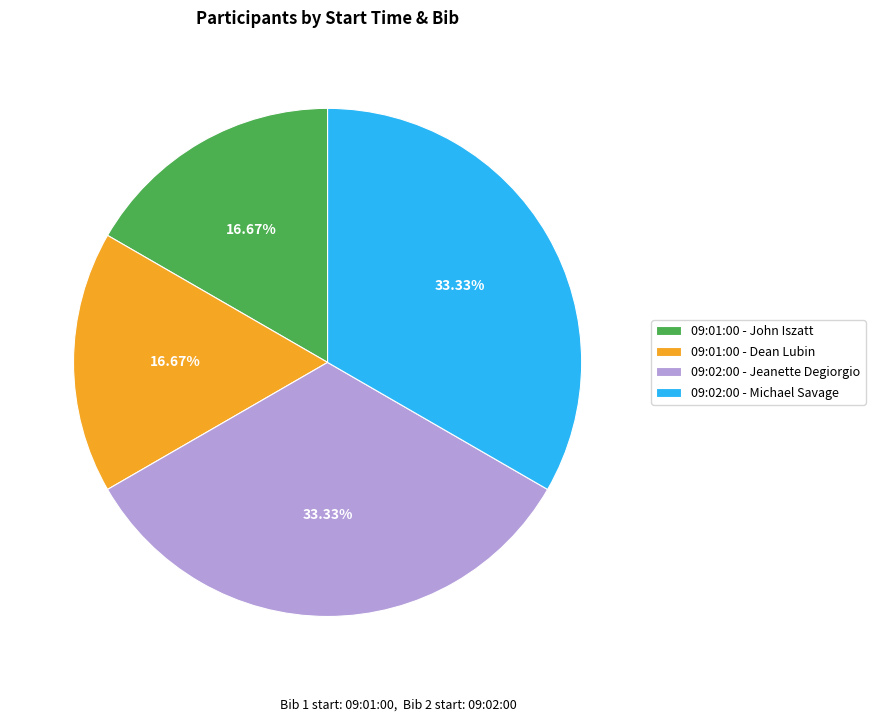

True or false: 09:02:00 - Michael Savage accounts for 33% of the total.

True